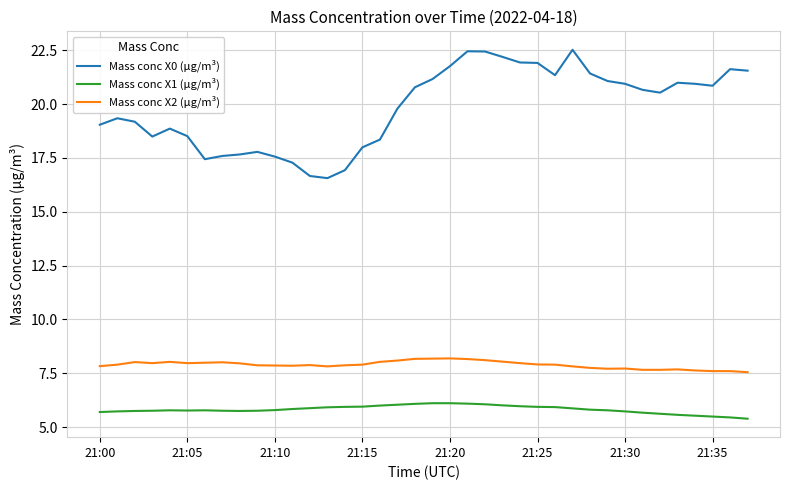

What is the difference between the maximum and minimum values in the Mass conc X0 (μg/m³) series?

6.0